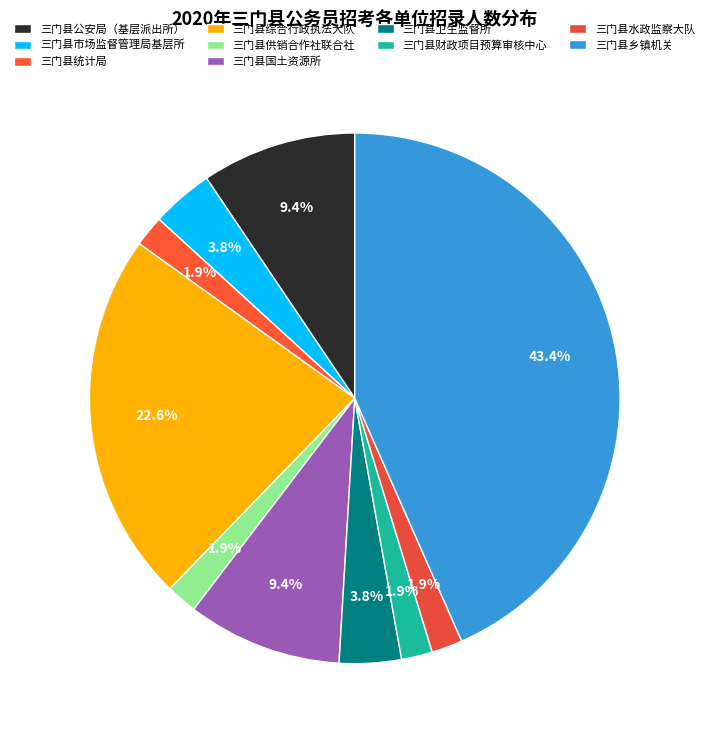

To the nearest percent, what is the combined percentage of 三门县统计局 and 三门县国土资源所?

11%